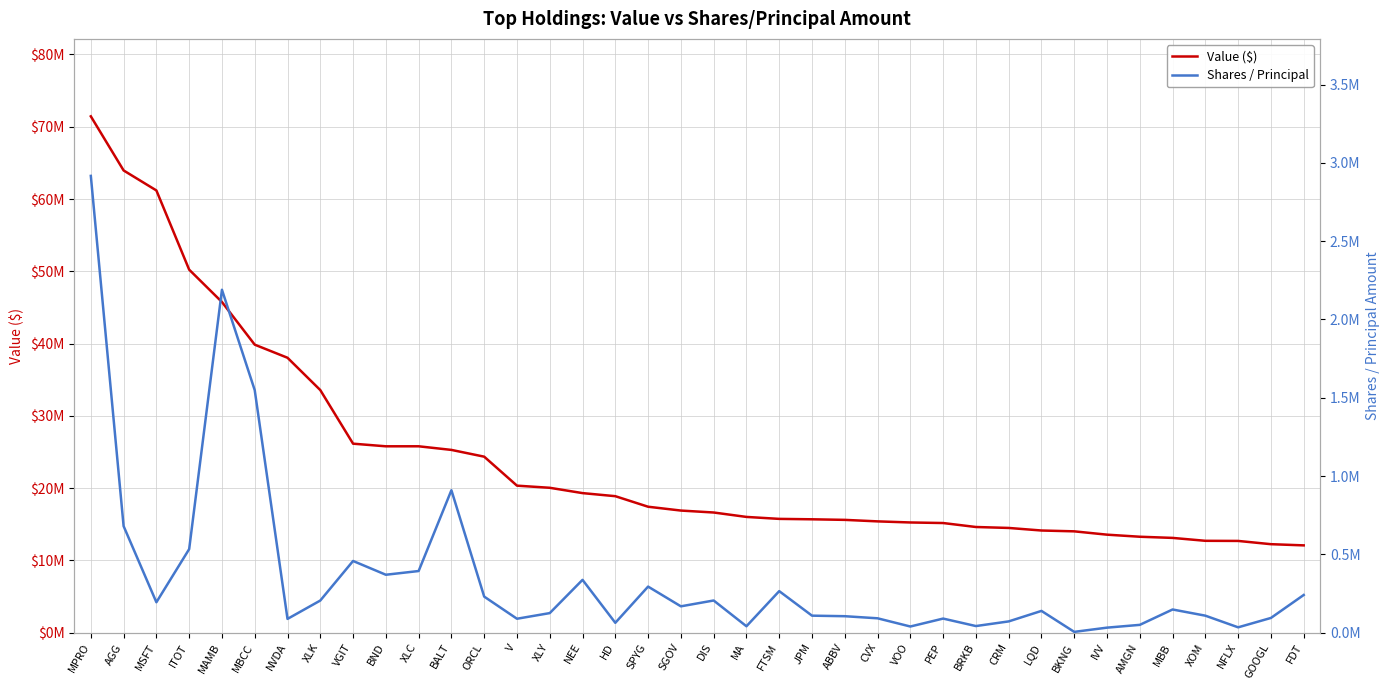

What is the minimum value shown in the chart?

4543